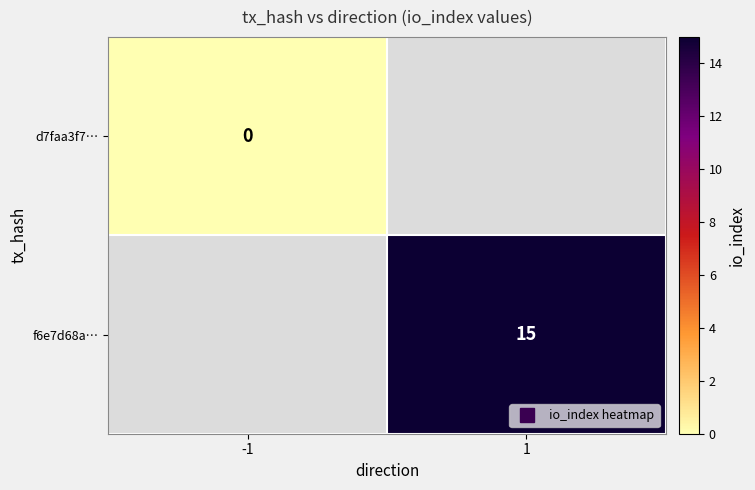

Rank the series by their maximum value, from highest to lowest.

d7faa3f7…, f6e7d68a…